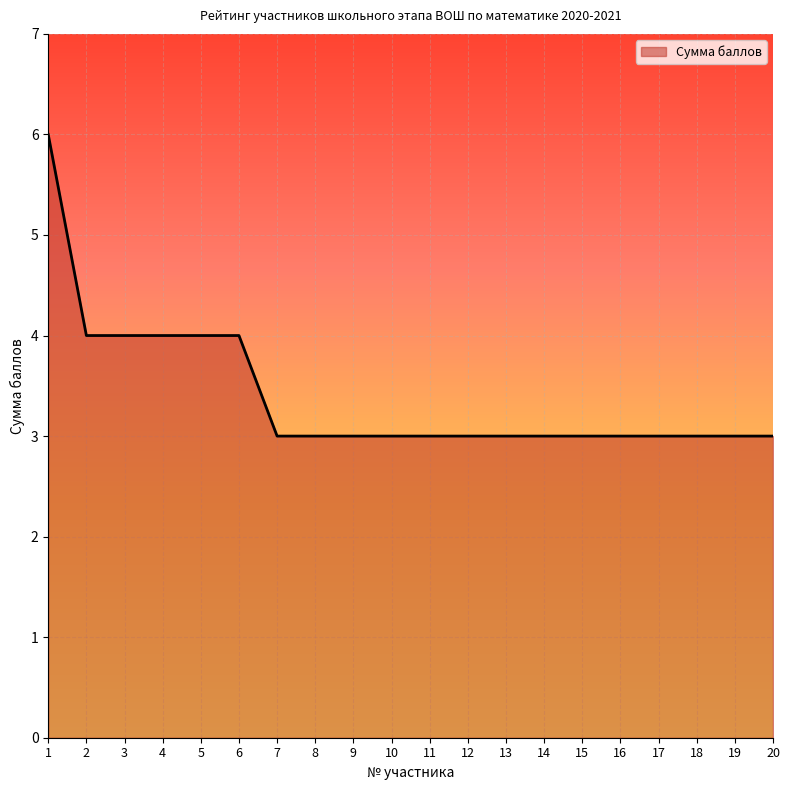

What is the approximate value at 1?

6